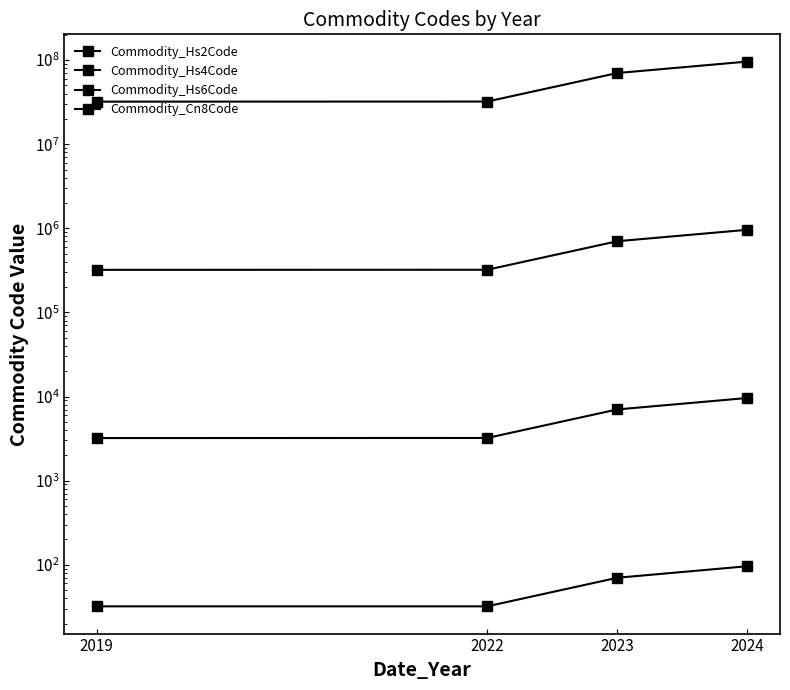

Where does the Commodity_Cn8Code series first go above 70235779?

2023